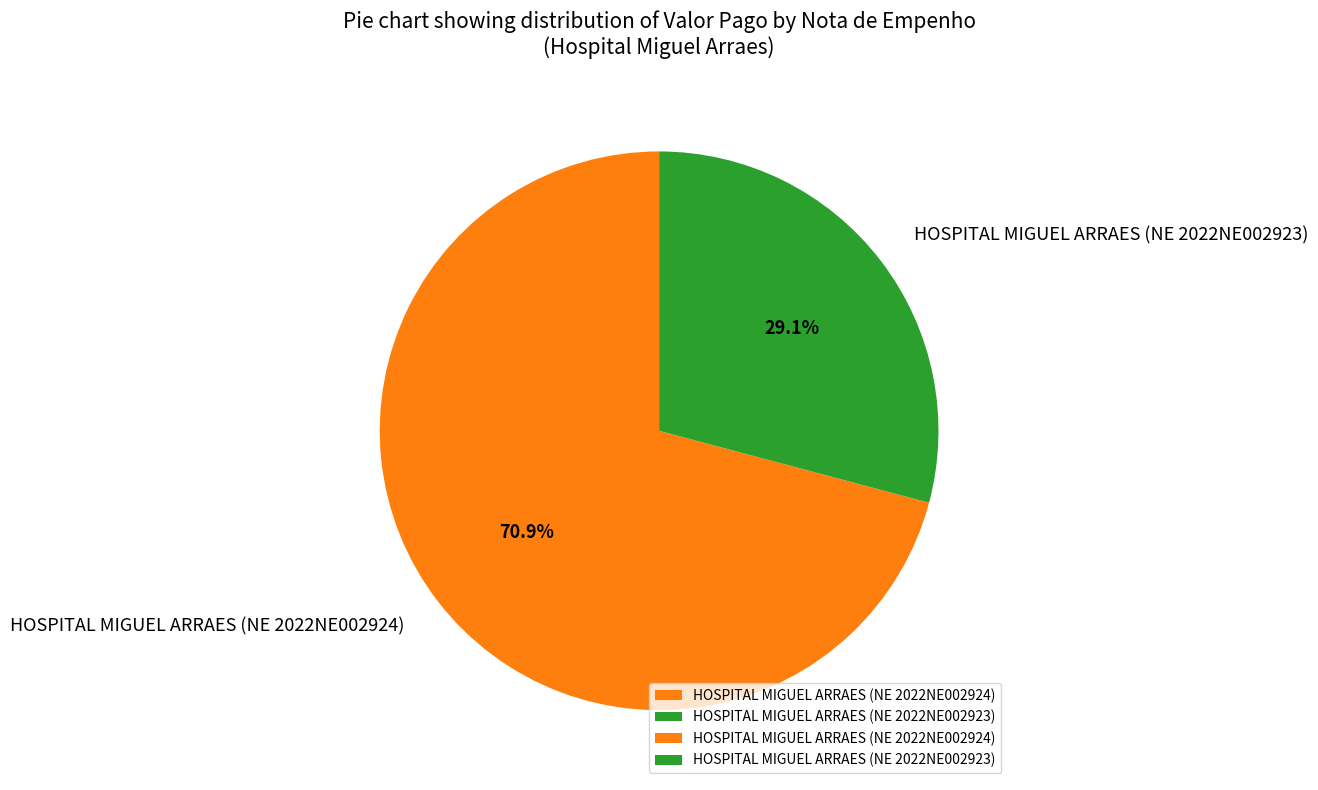

Rank the categories by value from highest to lowest.

HOSPITAL MIGUEL ARRAES (NE 2022NE002924), HOSPITAL MIGUEL ARRAES (NE 2022NE002923)